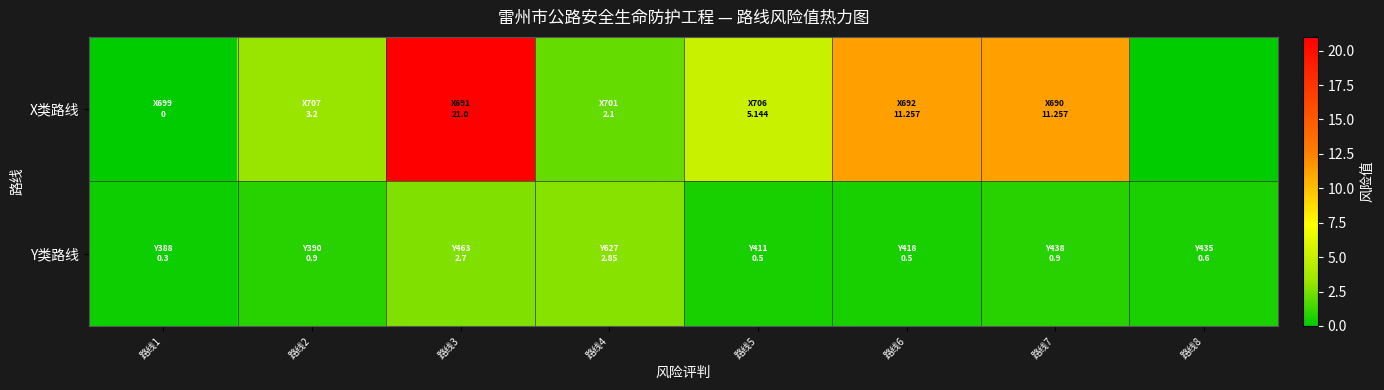

What is the total value across all series at 路线6?

11.8